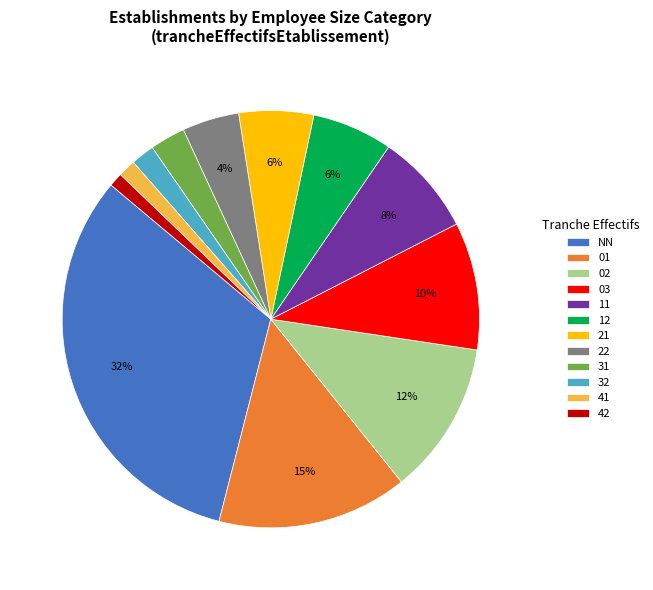

What is the largest slice in the pie chart?

NN